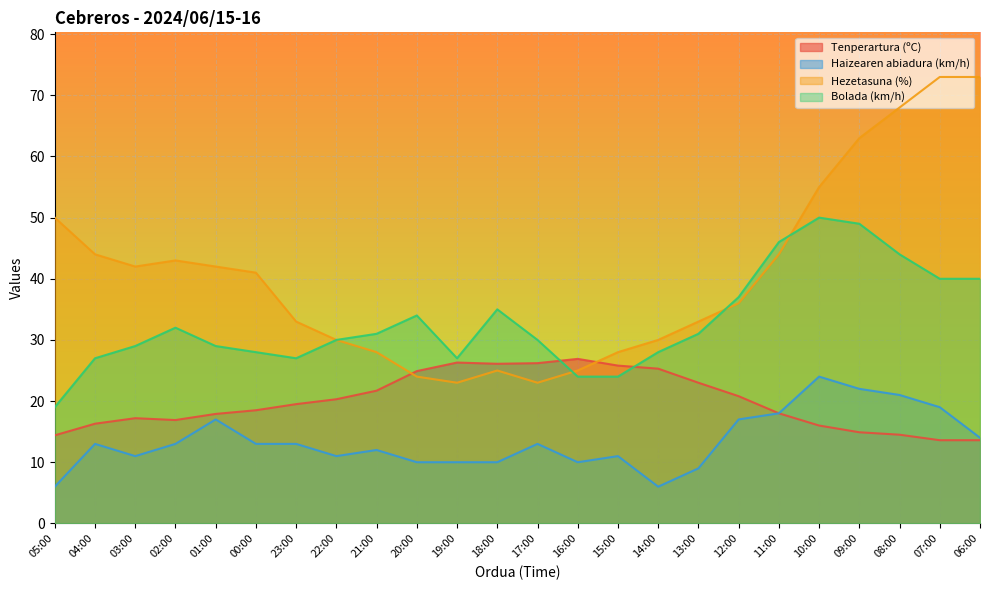

Reading right to left, extract all data points from this chart.

Tenperartura (ºC): 06:00=13.6	07:00=13.6	08:00=14.5	09:00=14.9	10:00=16.0	11:00=18.0	12:00=20.8	13:00=23.0	14:00=25.3	15:00=25.8	16:00=26.9	17:00=26.2	18:00=26.1	19:00=26.3	20:00=24.9	21:00=21.7	22:00=20.3	23:00=19.5	00:00=18.5	01:00=17.9	02:00=16.9	03:00=17.2	04:00=16.3	05:00=14.4
Haizearen abiadura (km/h): 06:00=14.0	07:00=19.0	08:00=21.0	09:00=22.0	10:00=24.0	11:00=18.0	12:00=17.0	13:00=9.0	14:00=6.0	15:00=11.0	16:00=10.0	17:00=13.0	18:00=10.0	19:00=10.0	20:00=10.0	21:00=12.0	22:00=11.0	23:00=13.0	00:00=13.0	01:00=17.0	02:00=13.0	03:00=11.0	04:00=13.0	05:00=6.0
Hezetasuna (%): 06:00=73.0	07:00=73.0	08:00=68.0	09:00=63.0	10:00=55.0	11:00=44.0	12:00=36.0	13:00=33.0	14:00=30.0	15:00=28.0	16:00=25.0	17:00=23.0	18:00=25.0	19:00=23.0	20:00=24.0	21:00=28.0	22:00=30.0	23:00=33.0	00:00=41.0	01:00=42.0	02:00=43.0	03:00=42.0	04:00=44.0	05:00=50.0
Bolada (km/h): 06:00=40.0	07:00=40.0	08:00=44.0	09:00=49.0	10:00=50.0	11:00=46.0	12:00=37.0	13:00=31.0	14:00=28.0	15:00=24.0	16:00=24.0	17:00=30.0	18:00=35.0	19:00=27.0	20:00=34.0	21:00=31.0	22:00=30.0	23:00=27.0	00:00=28.0	01:00=29.0	02:00=32.0	03:00=29.0	04:00=27.0	05:00=19.0